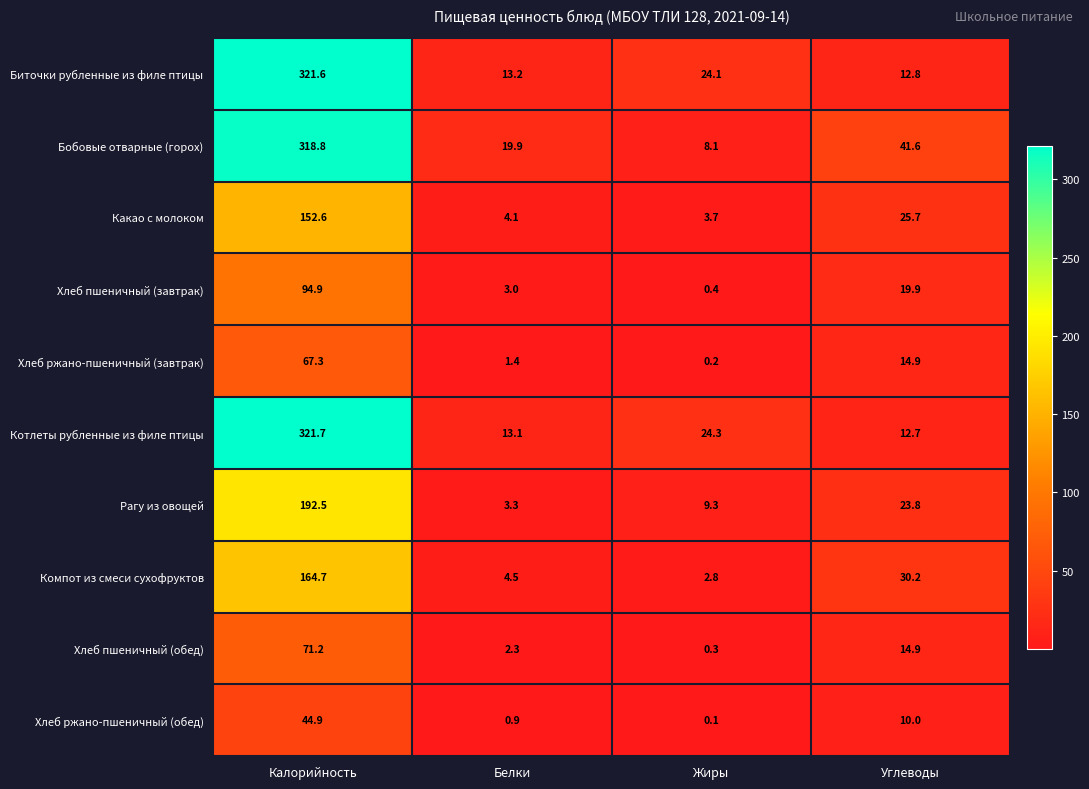

What is the sum of all Биточки рубленные из филе птицы values?

371.7